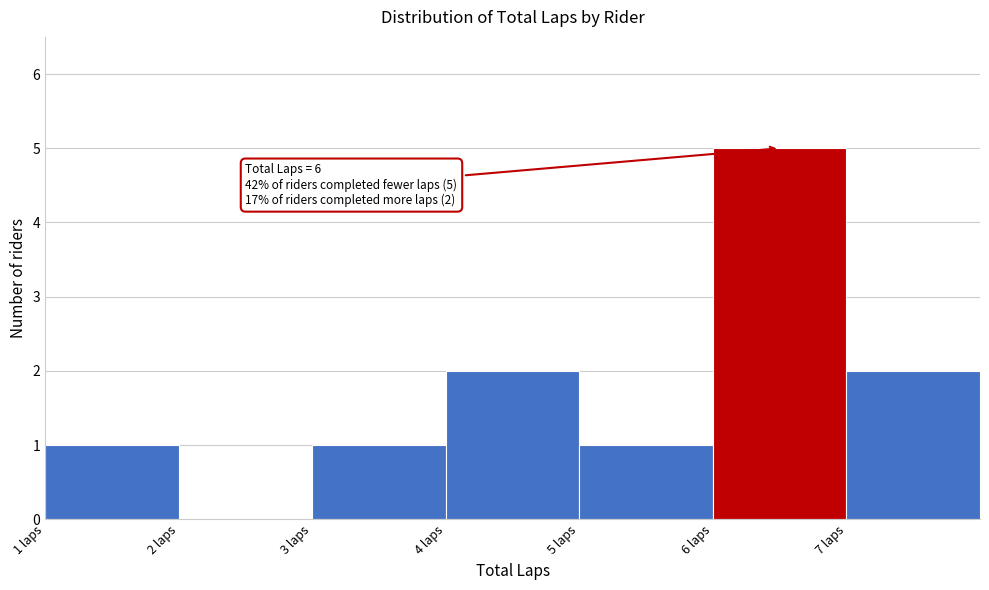

Which range on the x-axis has the tallest bar?

6 to 7